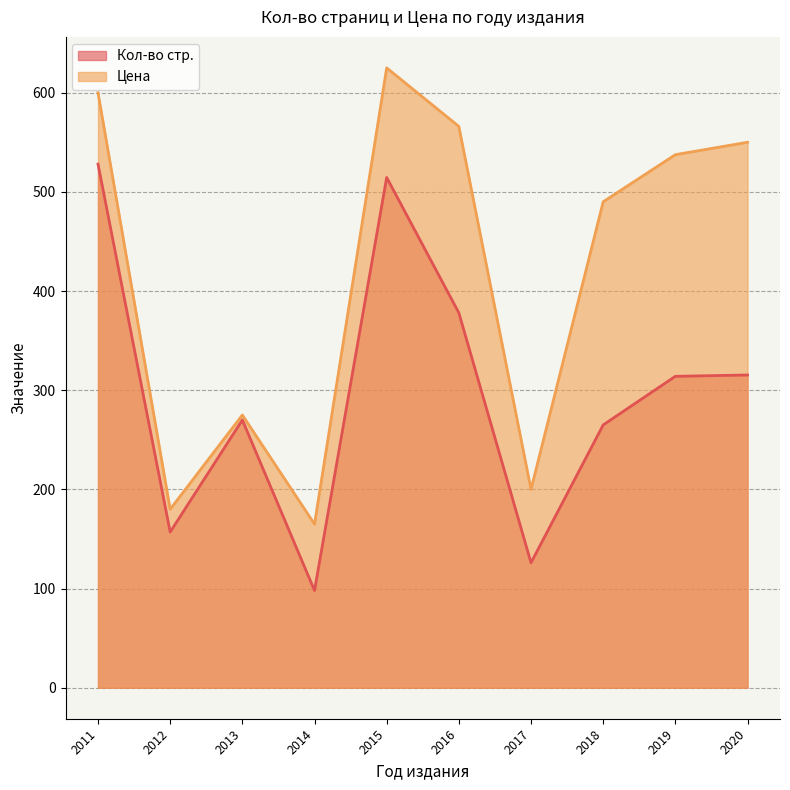

Which has a higher value, 2012 or 2018?

2018